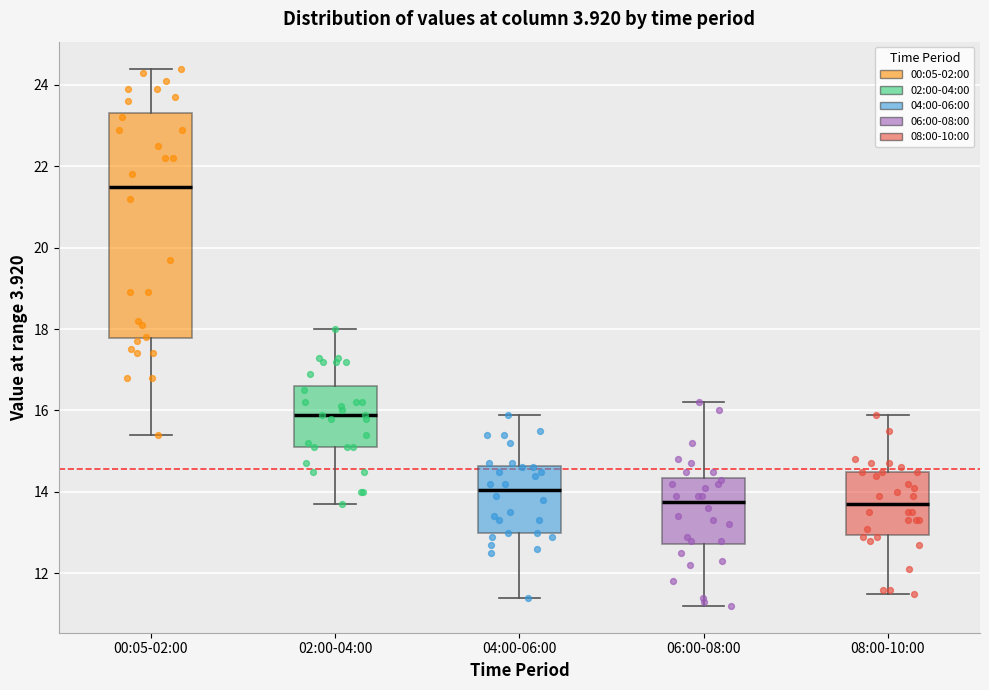

Reading left to right, transcribe this box plot: for each box, give where its median line is, the range the box spans, and where its two whiskers end, as read against the y-axis. The values are not printed on the chart, so give them approximately, as read against the axis.

00:05-02:00: median 21.6, box 17.8 to 23.4, whiskers 15.4 to 24.4
02:00-04:00: median 16.0, box 15.2 to 16.6, whiskers 13.8 to 18.0
04:00-06:00: median 14.0, box 13.0 to 14.6, whiskers 11.4 to 16.0
06:00-08:00: median 13.8, box 12.8 to 14.4, whiskers 11.2 to 16.2
08:00-10:00: median 13.8, box 13.0 to 14.6, whiskers 11.6 to 16.0